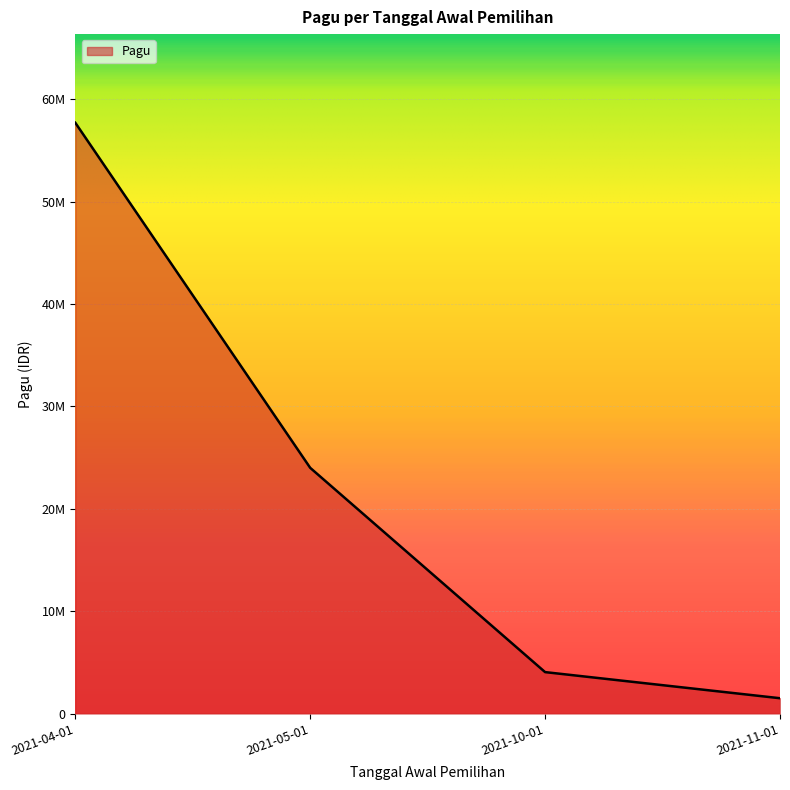

Is this an area chart (filled region under the line)?

Yes